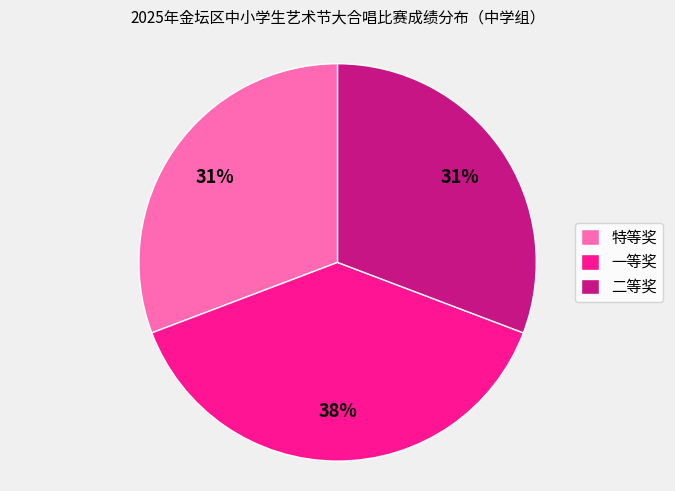

Do 特等奖 and 二等奖 together represent more than half of the pie?

Yes